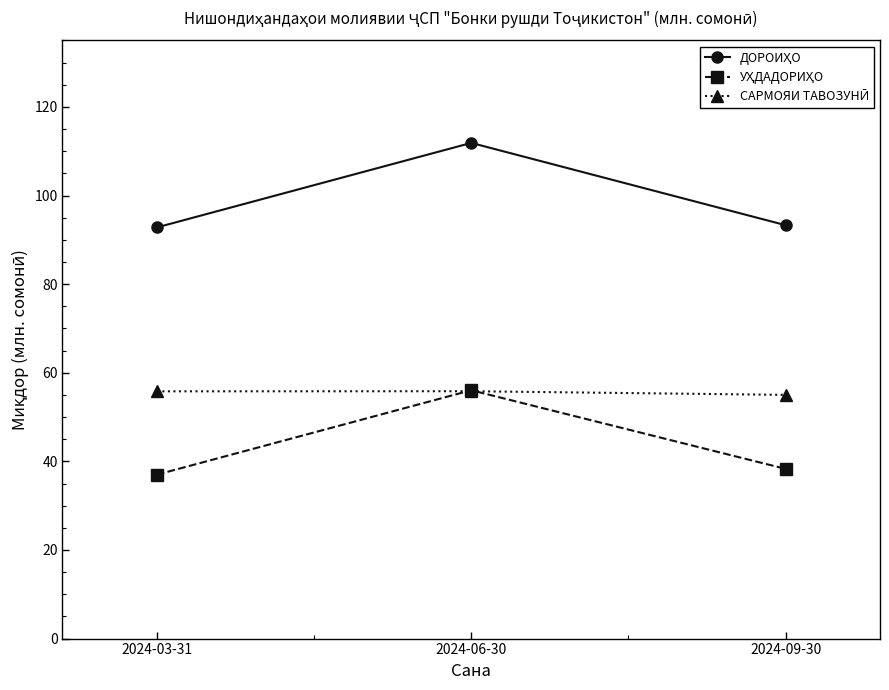

What is the maximum value shown in the chart?

111.9